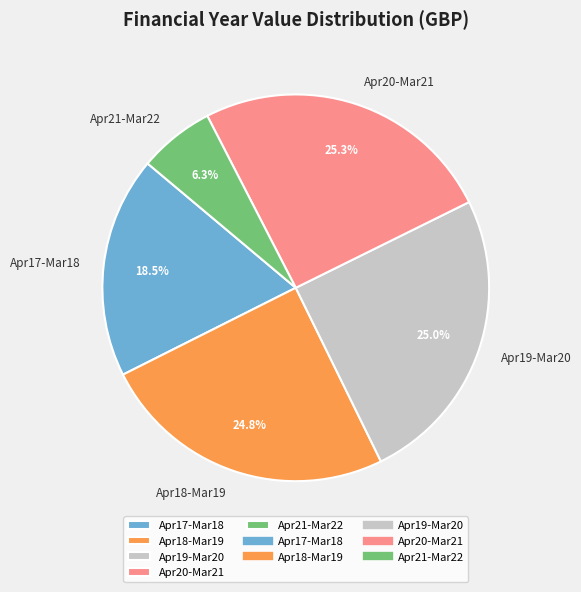

What is the ratio of the value at Apr17-Mar18 to the value at Apr21-Mar22?

2.9